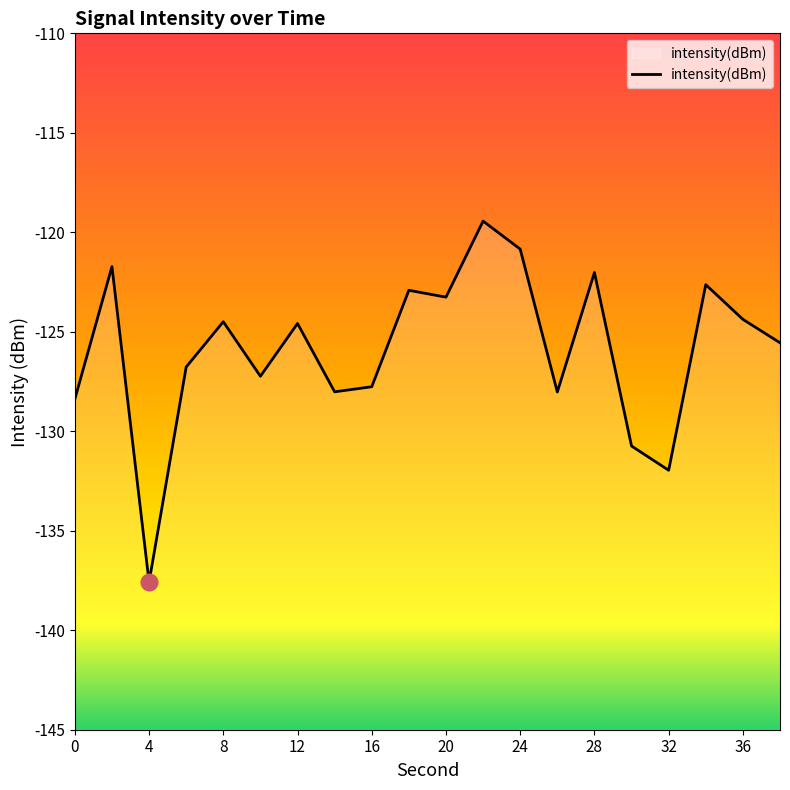

What is the difference between the maximum and minimum values?

18.1